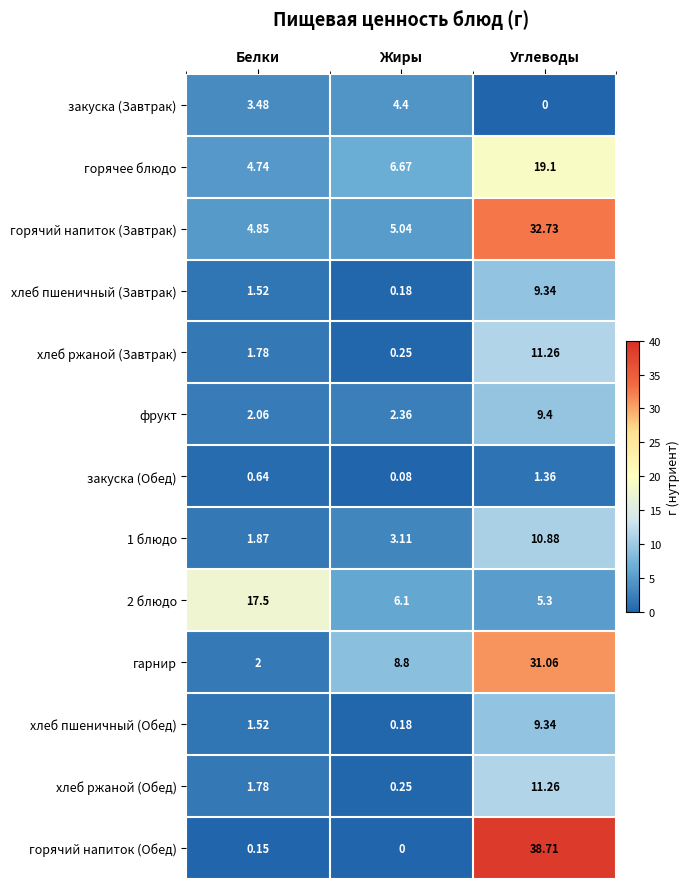

Where does the хлеб пшеничный (Завтрак) series first go above 1?

Белки